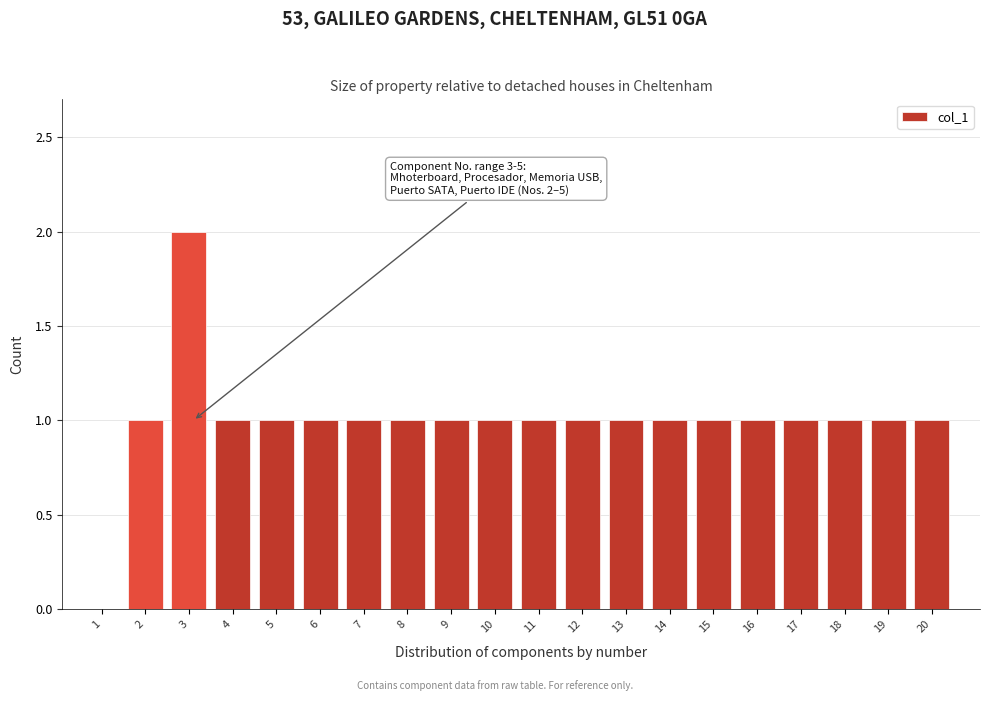

Reading left to right, list all the values displayed in this chart.

1=0	2=1	3=2	4=1	5=1	6=1	7=1	8=1	9=1	10=1	11=1	12=1	13=1	14=1	15=1	16=1	17=1	18=1	19=1	20=1